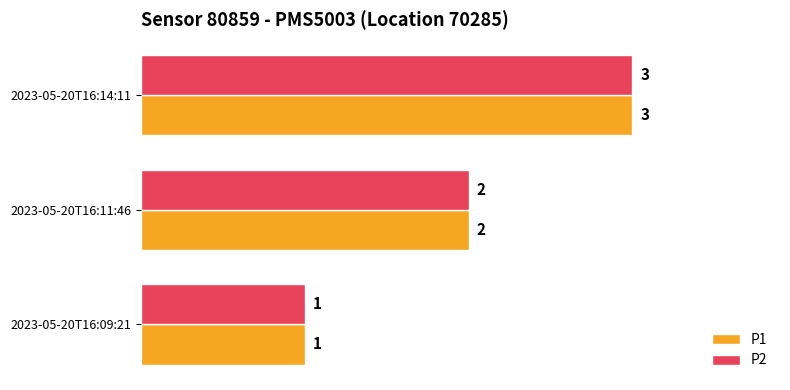

At which label is P1 closest to 2?

2023-05-20T16:11:46